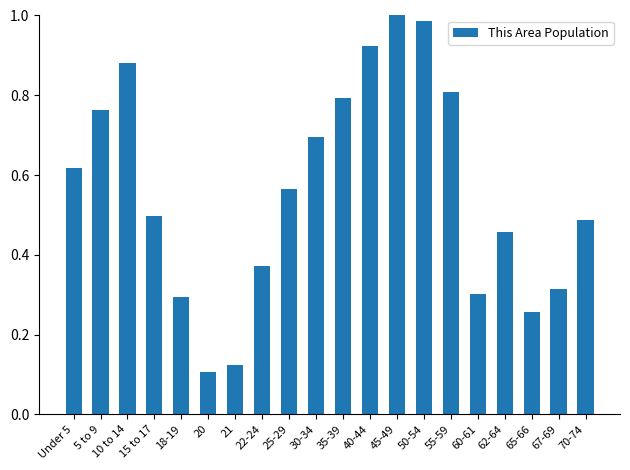

Is it true that the value at 18-19 is 0.2?

False